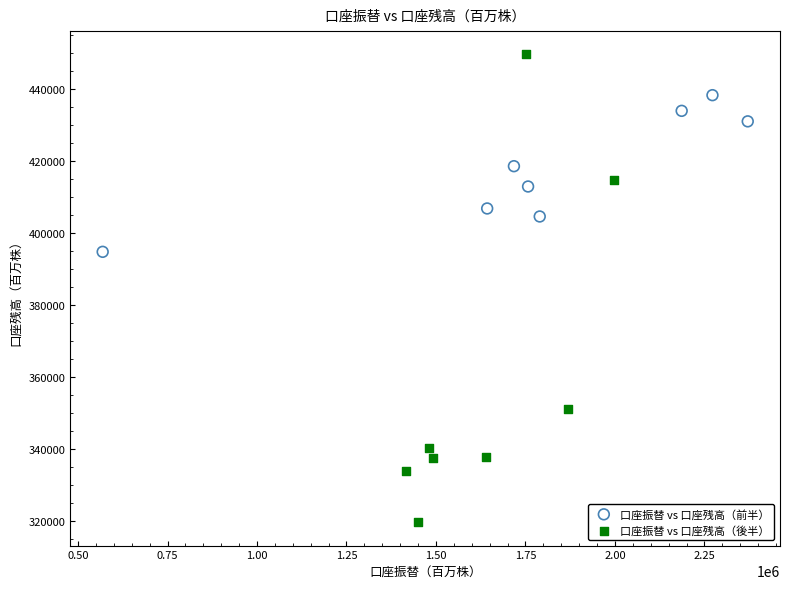

Which series reaches the maximum Y coordinate?

口座振替 vs 口座残高（後半）